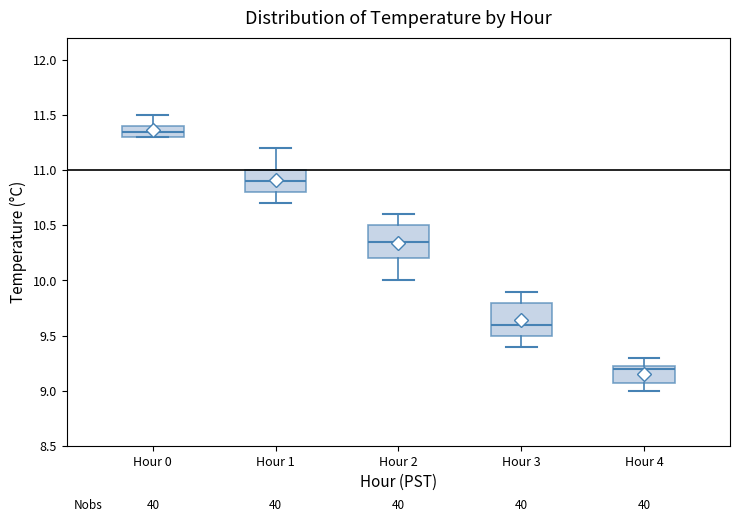

Which box has the lowest median line?

Hour 4